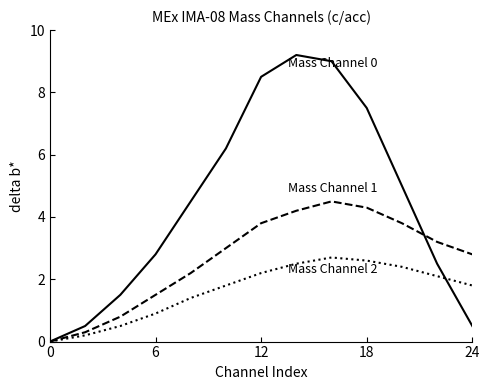

What is the greatest value displayed?

9.2